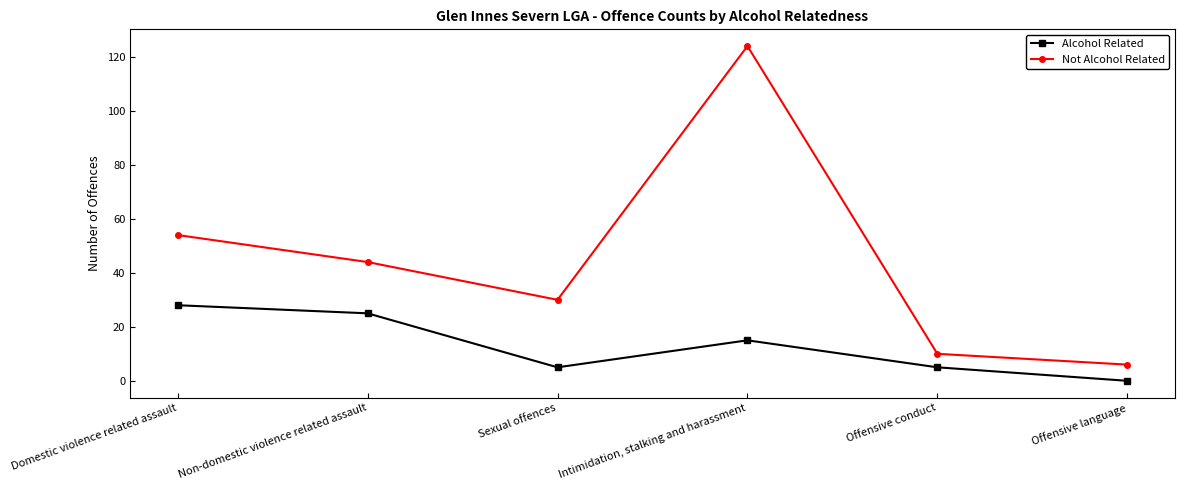

At which category does the chart reach its peak across all series?

Intimidation, stalking and harassment